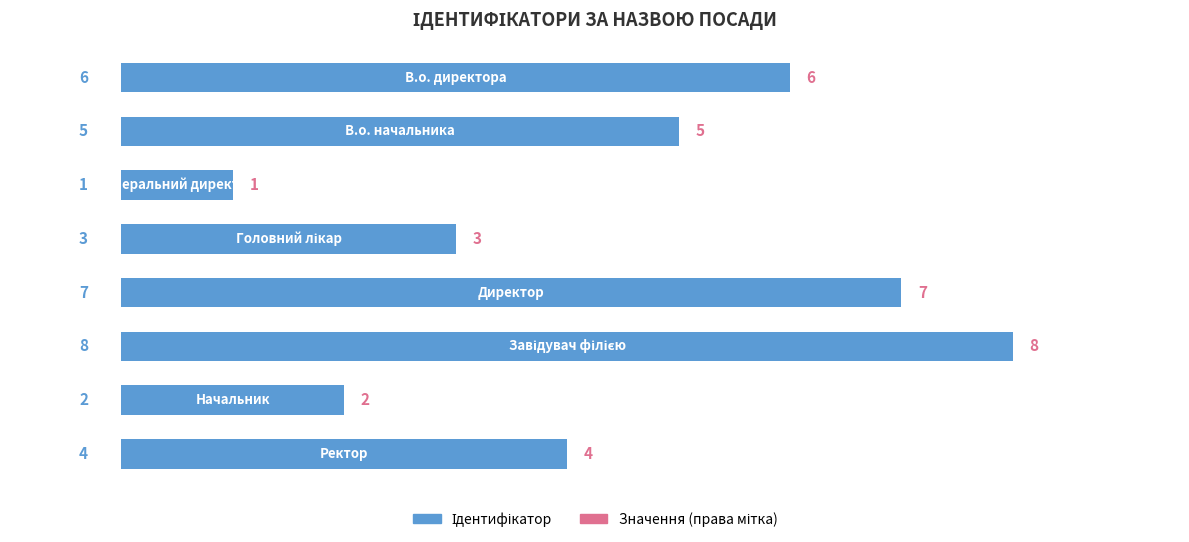

What is the maximum value shown in the chart?

8